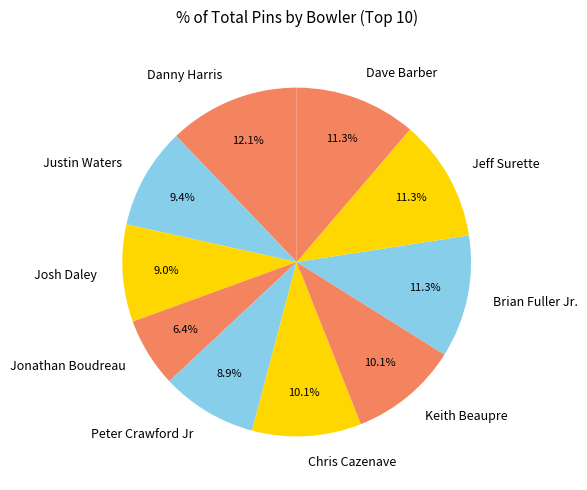

Do Keith Beaupre and Justin Waters together represent more than half of the pie?

No